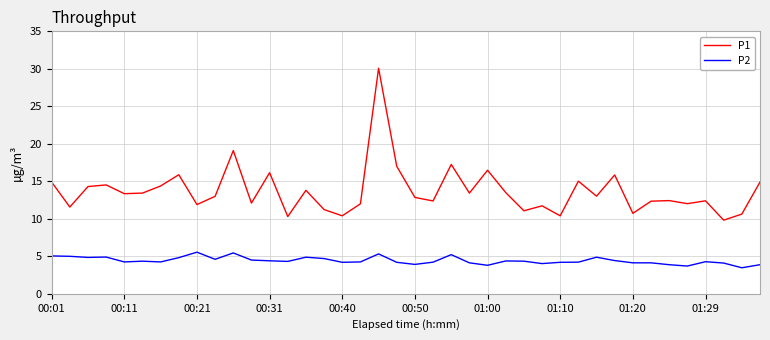

What is the lowest value of the P1 series?

9.8